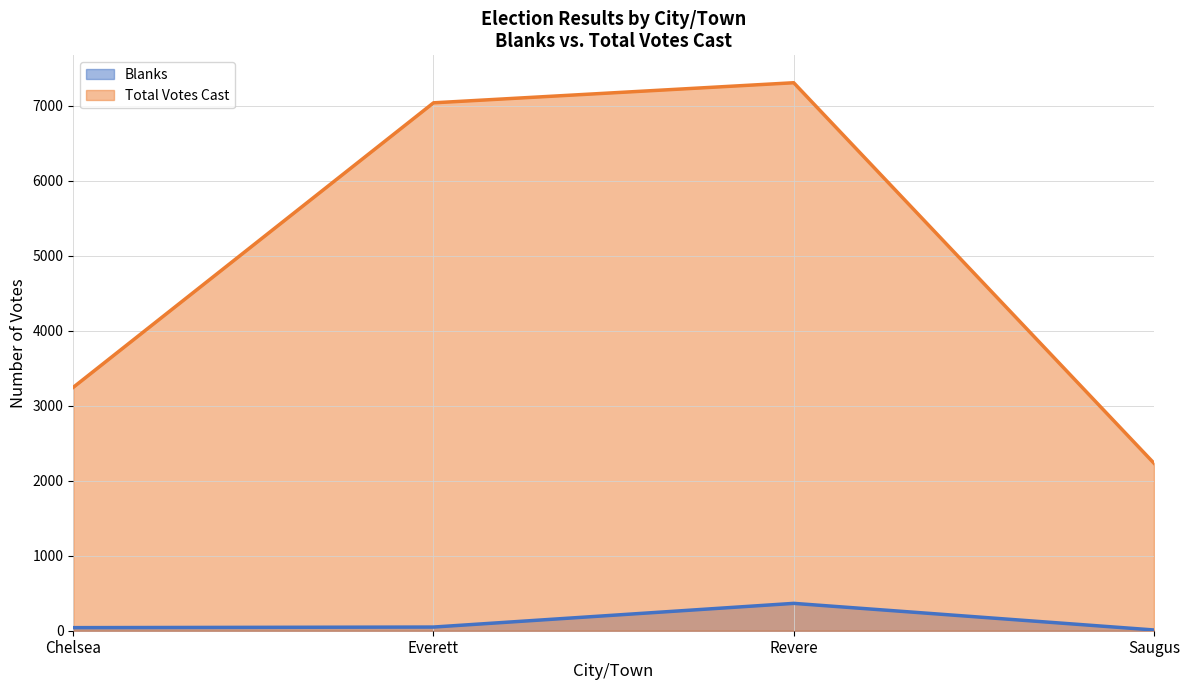

At which category is the sum across all series the highest?

Revere